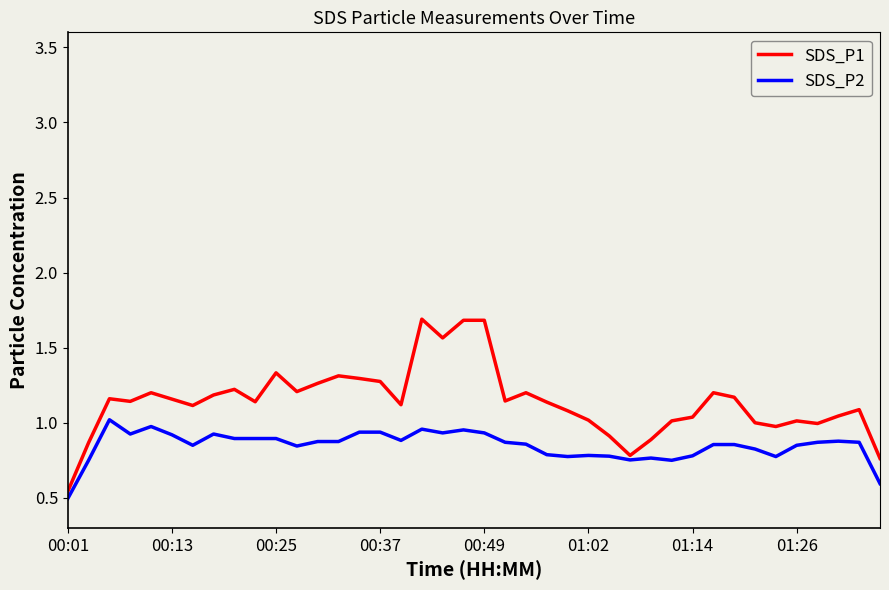

Which series has the largest total across all categories?

SDS_P1